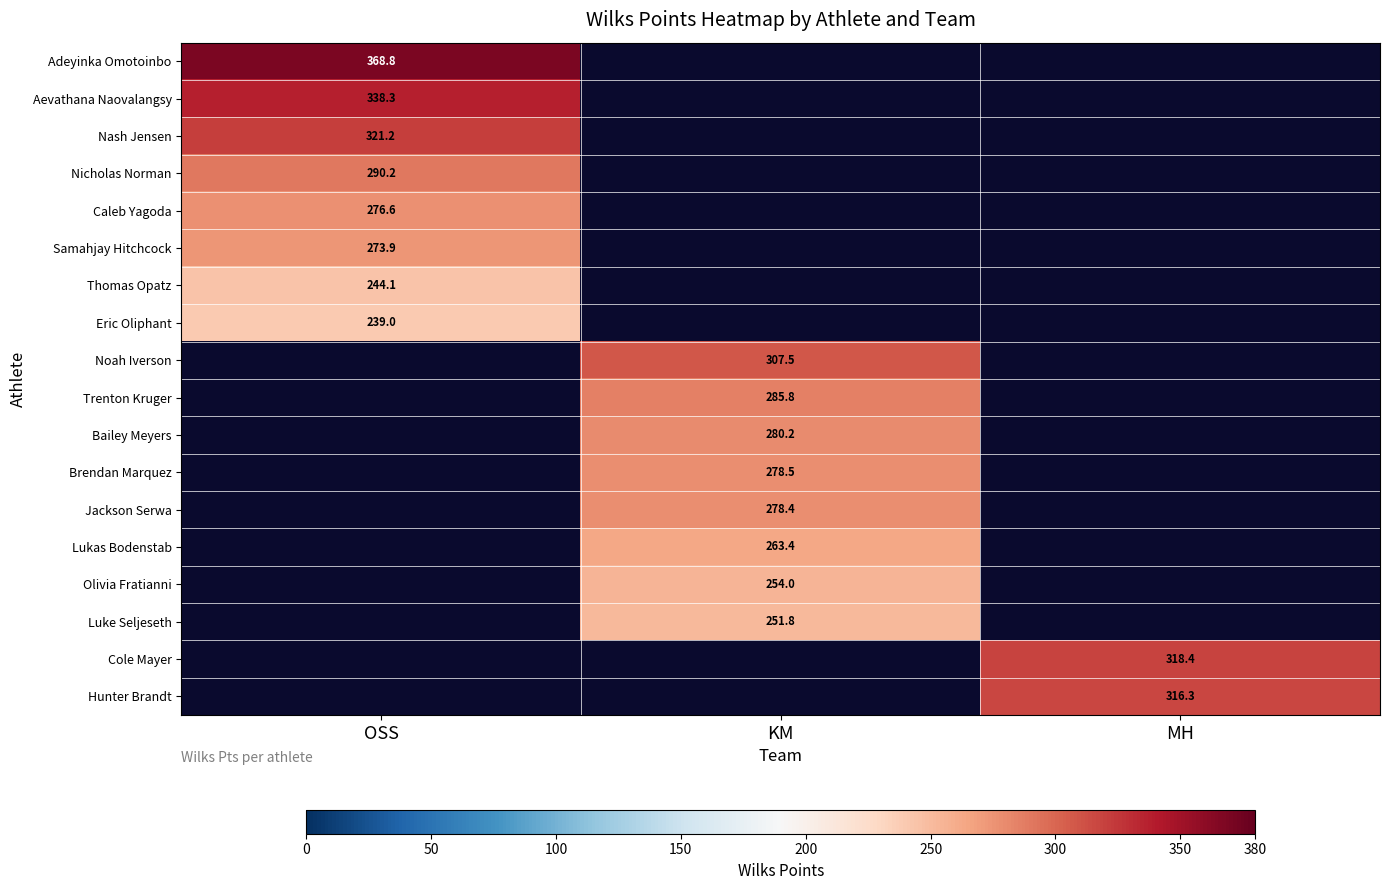

The Brendan Marquez series shows 138.9 at KM. True or false?

False